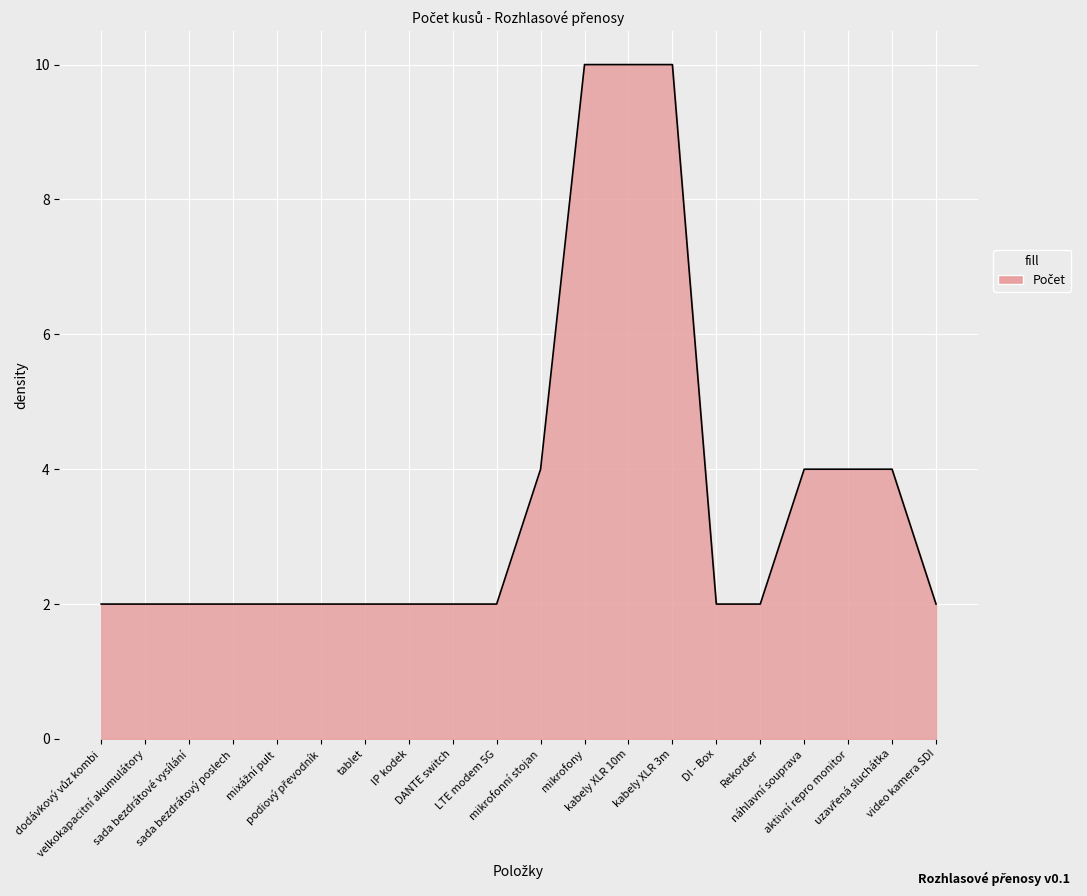

What is the greatest value displayed?

10